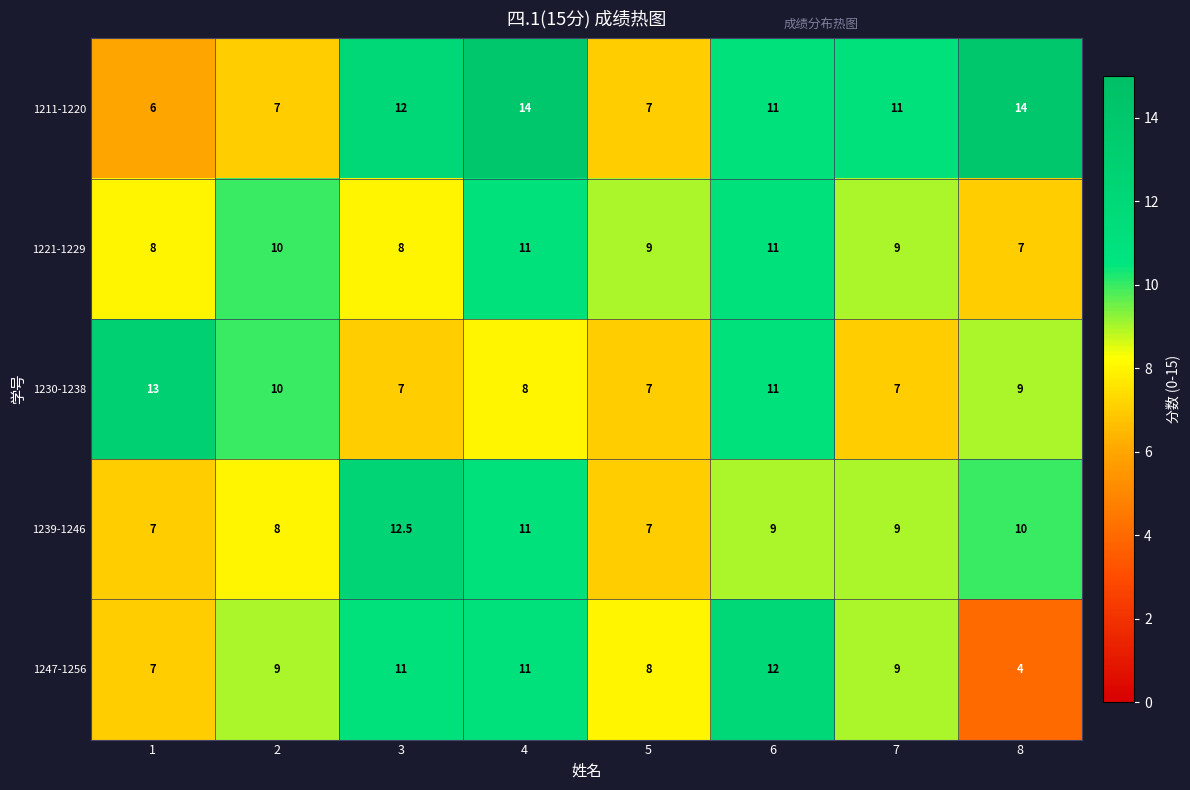

What is the sum of all 1221-1229 values?

73.0